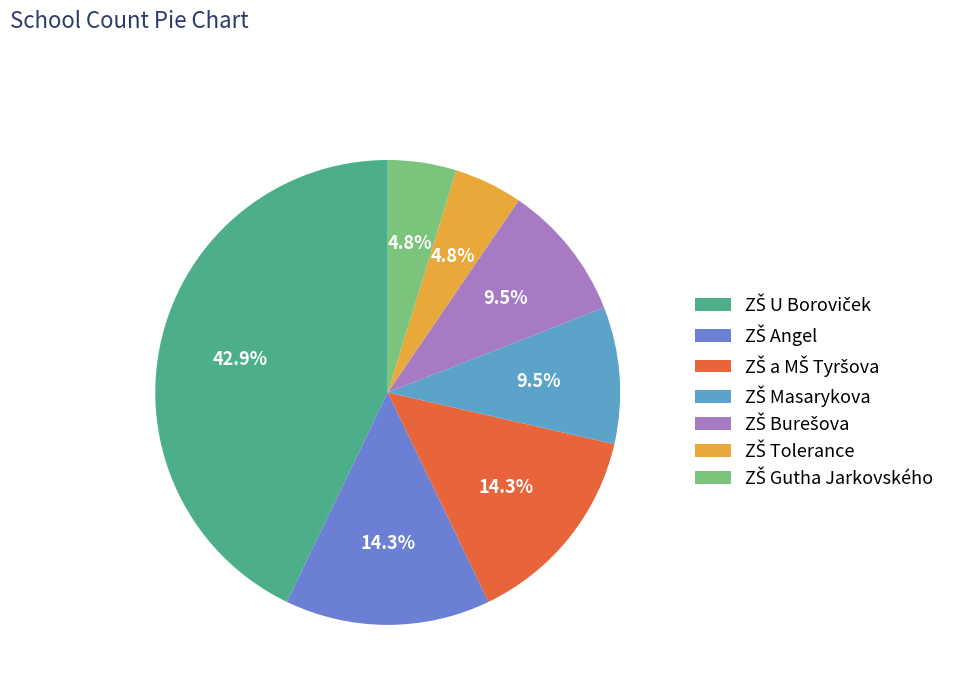

How many segments does this pie chart have?

7